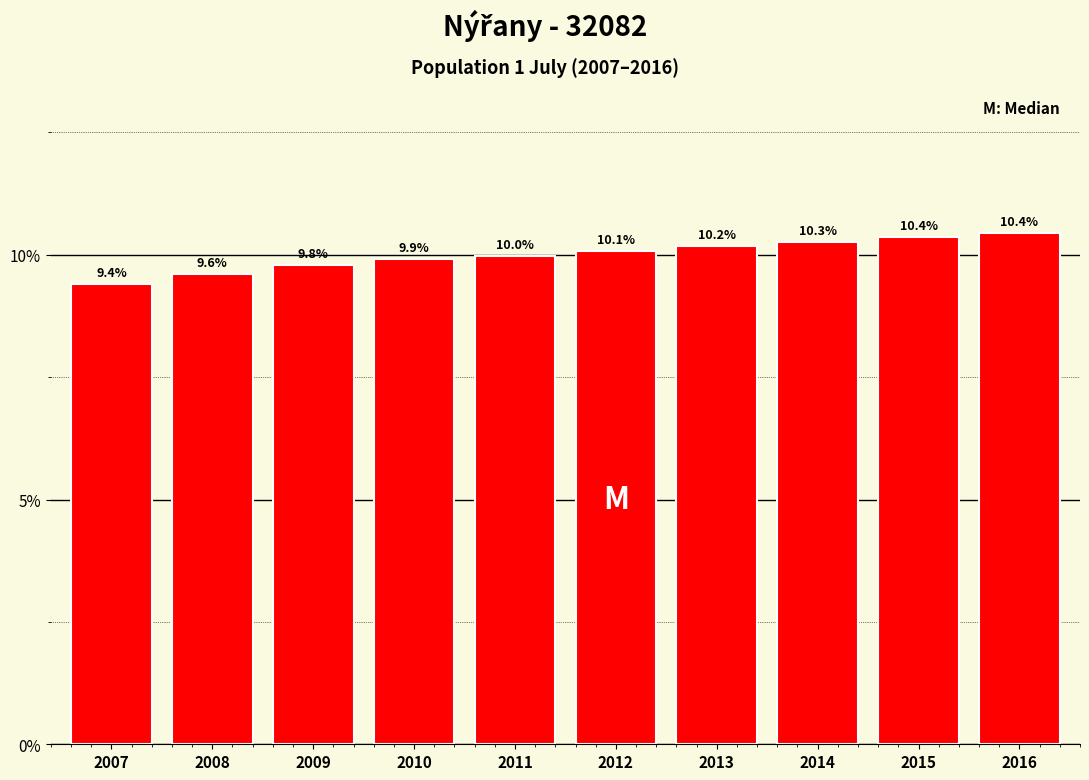

Reading right to left, what are all the values shown in this chart?

2016=10.4	2015=10.4	2014=10.3	2013=10.2	2012=10.1	2011=10.0	2010=9.9	2009=9.8	2008=9.6	2007=9.4